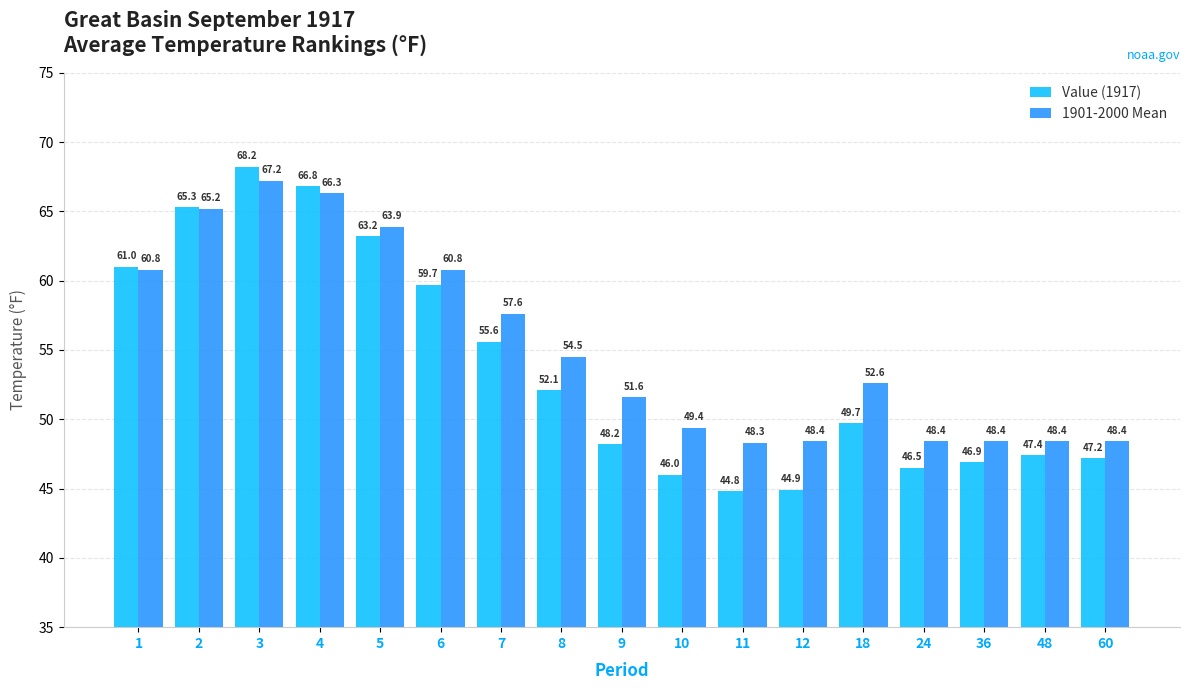

What is the total value across all series at 18?

102.3